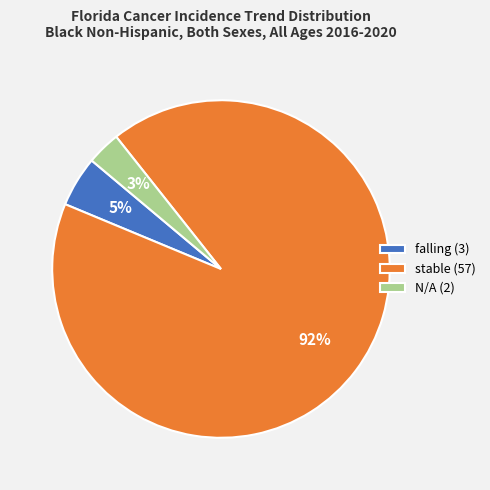

How many slices are in this pie chart?

3